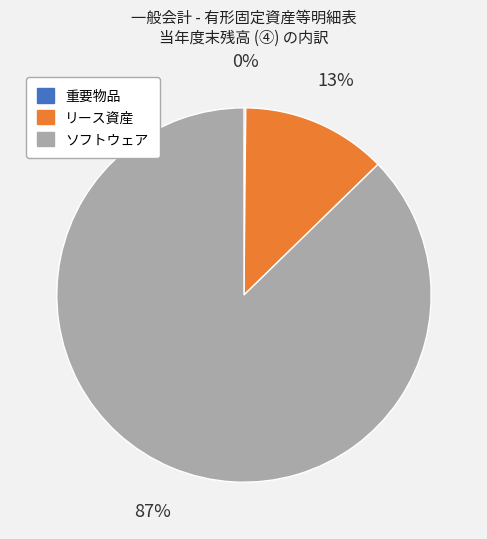

To the nearest percent, what is the combined percentage of ソフトウェア and リース資産?

100%